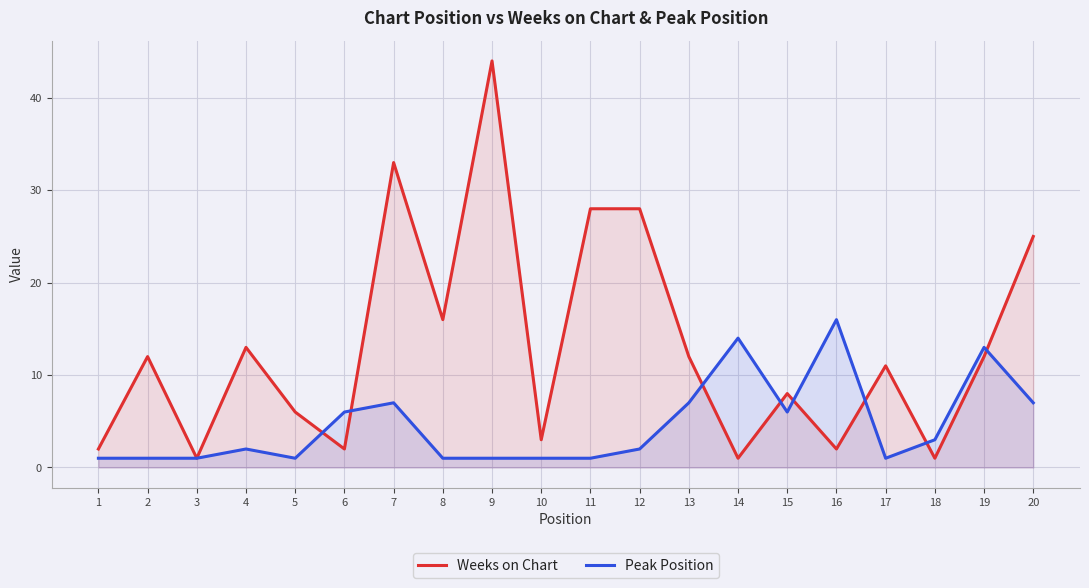

Rank the series by their average value, from lowest to highest.

Peak Position, Weeks on Chart